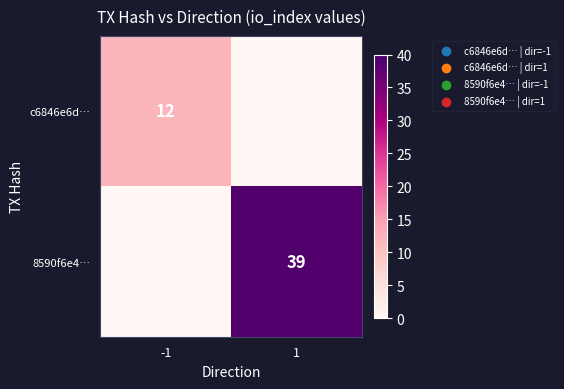

The 8590f6e4… series shows 67 at 1. True or false?

False